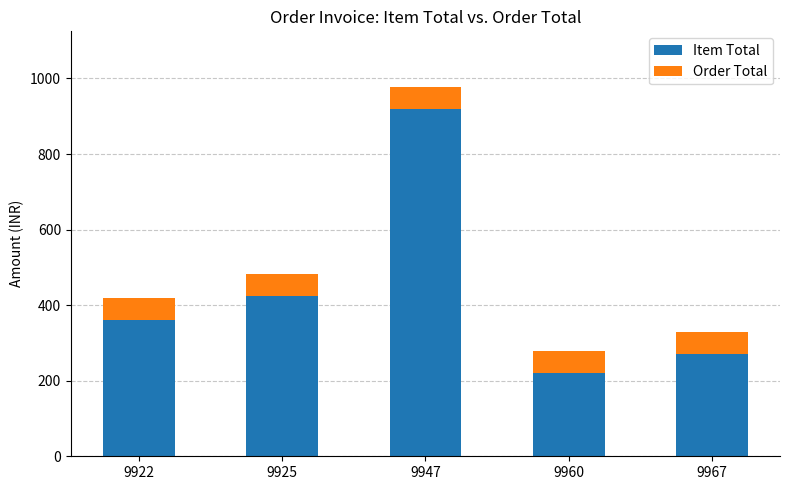

Rank the categories by Item Total value from highest to lowest.

9947, 9925, 9922, 9967, 9960